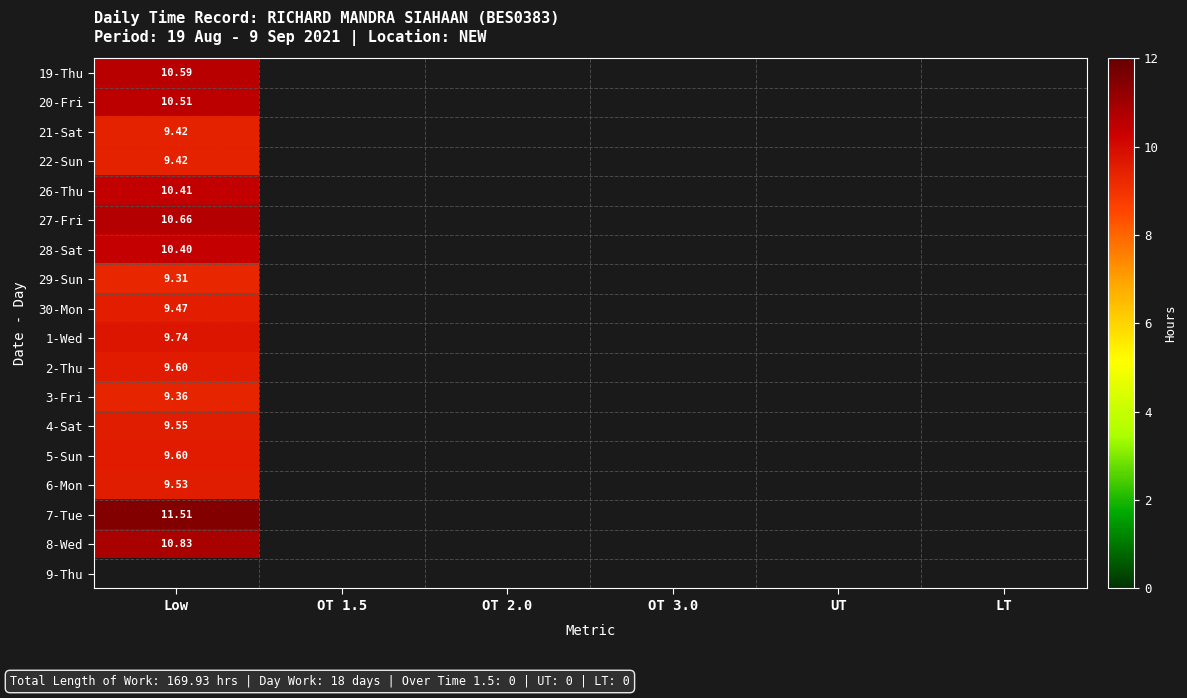

At OT 1.5, list the series in order from smallest to largest.

19-Thu, 20-Fri, 21-Sat, 22-Sun, 26-Thu, 27-Fri, 28-Sat, 29-Sun, 30-Mon, 1-Wed, 2-Thu, 3-Fri, 4-Sat, 5-Sun, 6-Mon, 7-Tue, 8-Wed, 9-Thu